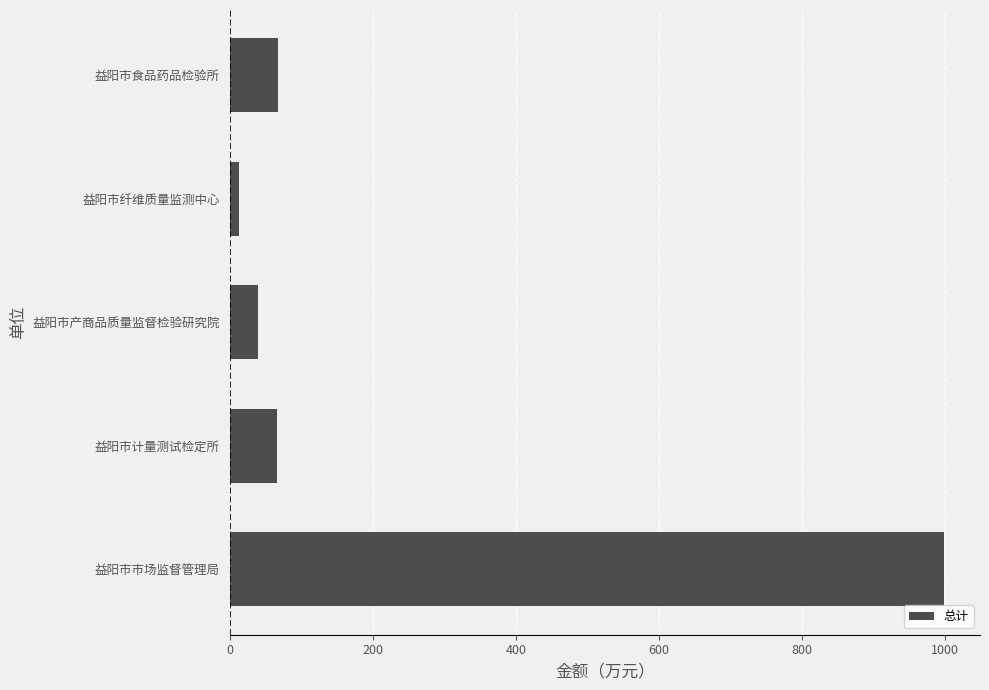

Is it true that the value at 益阳市计量测试检定所 is 65.8?

True